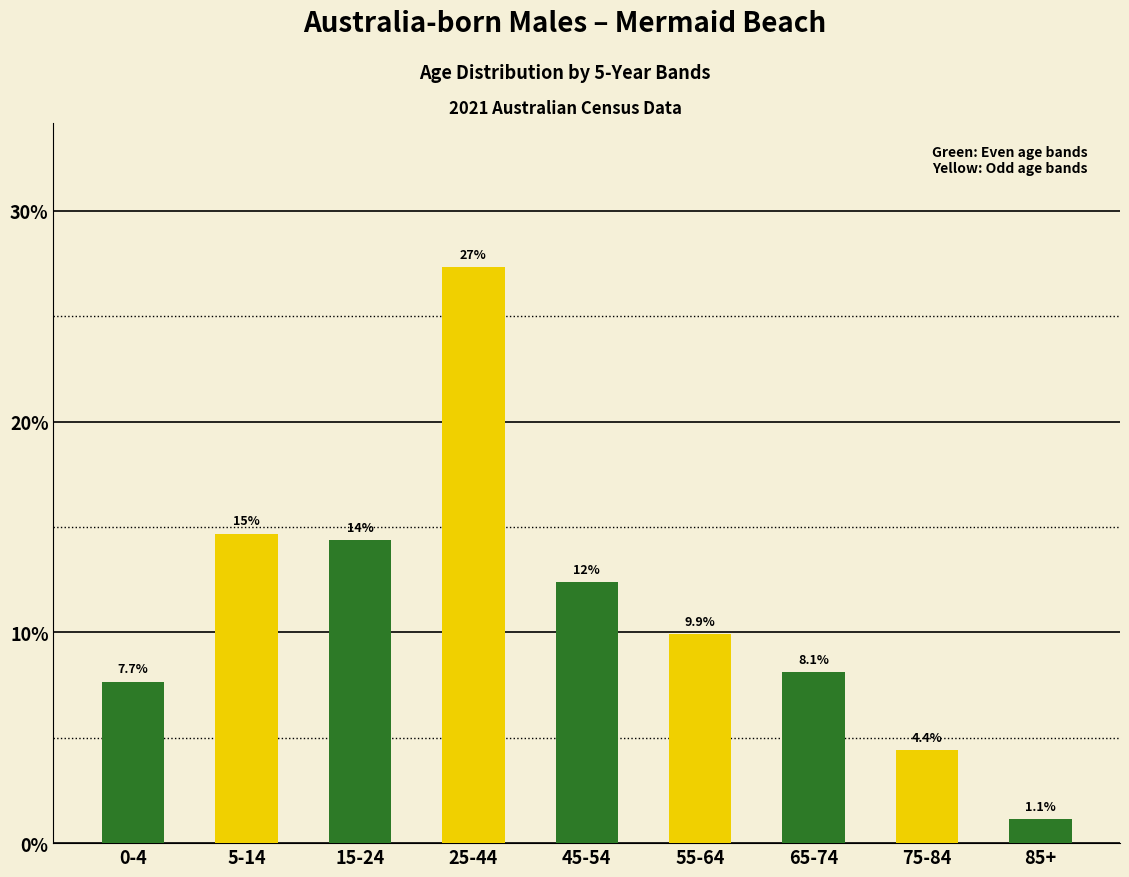

Reading right to left, list all the values displayed in this chart.

1.1	4.4	8.1	9.9	12.4	27.3	14.4	14.7	7.7